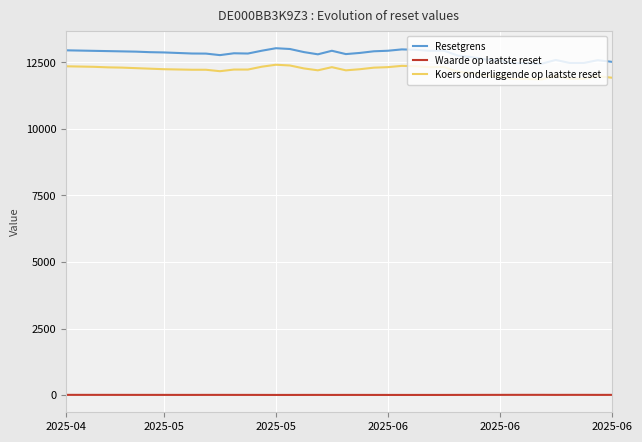

True or false: Waarde op laatste reset and Koers onderliggende op laatste reset cross at least once.

False